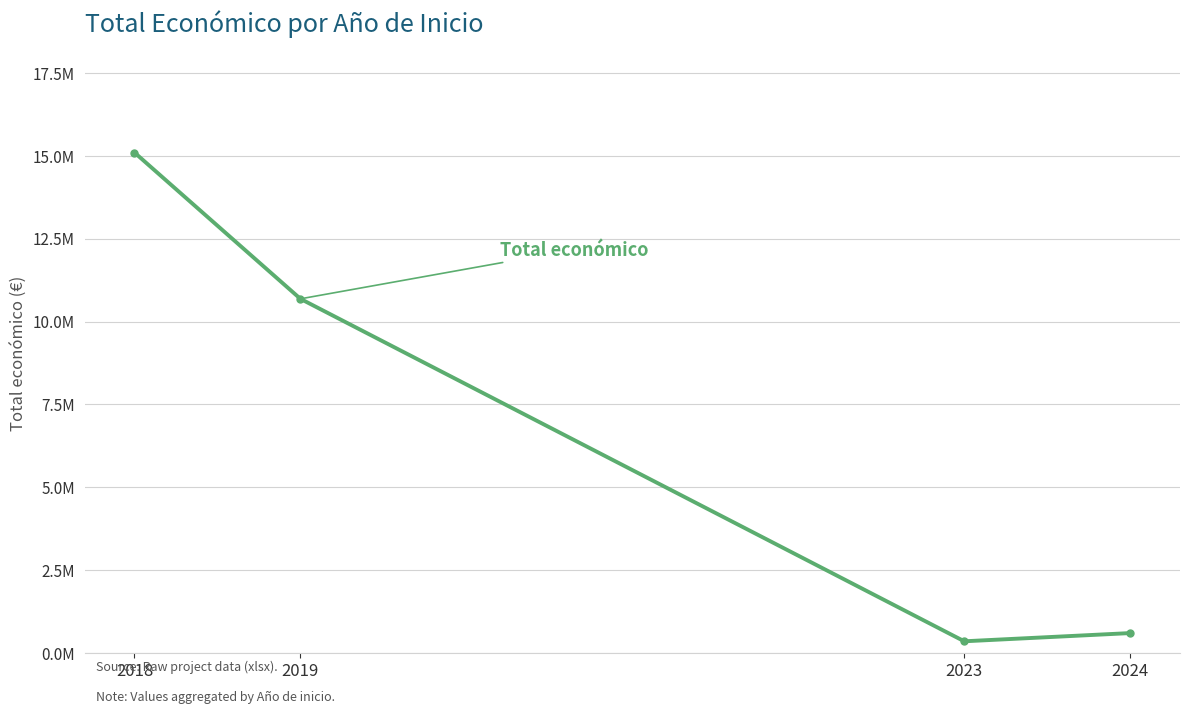

Does the chart have visible grid lines?

Yes